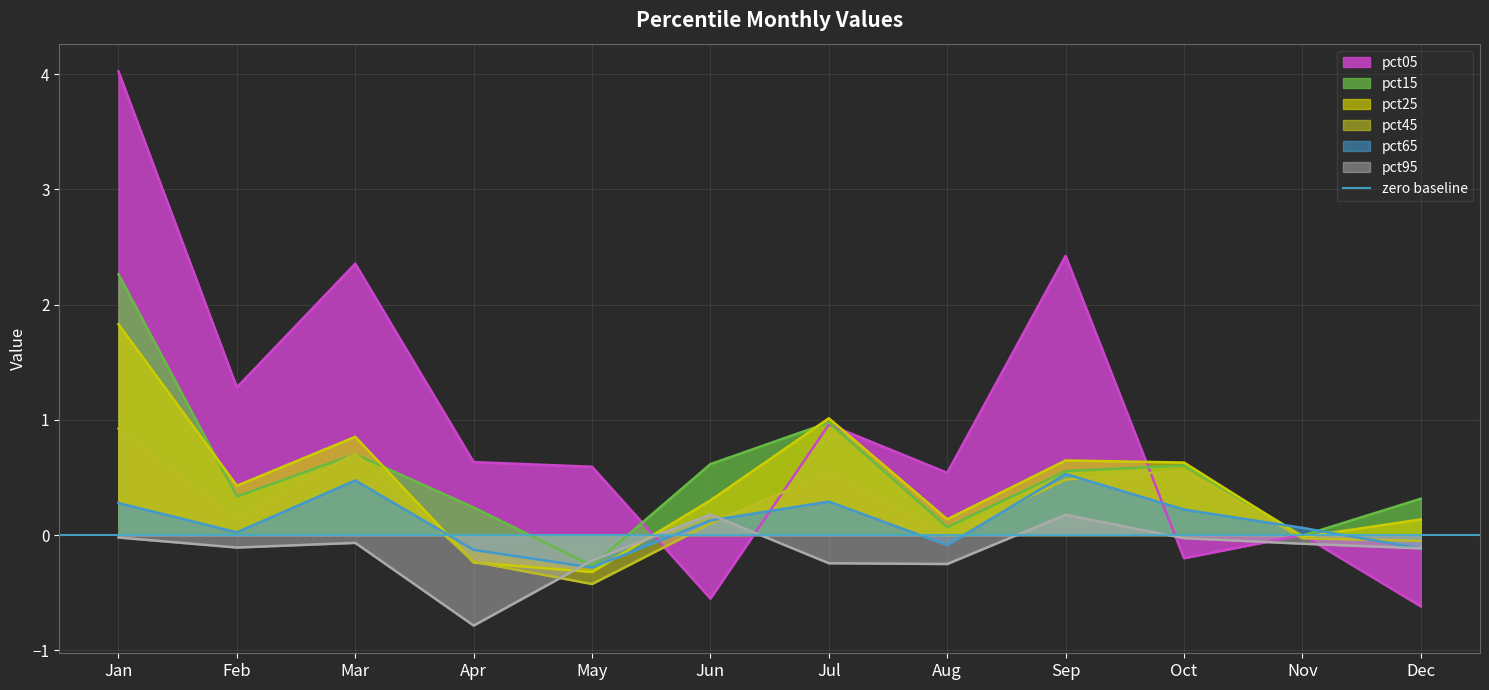

What is the total value across all series at Jul?

3.5